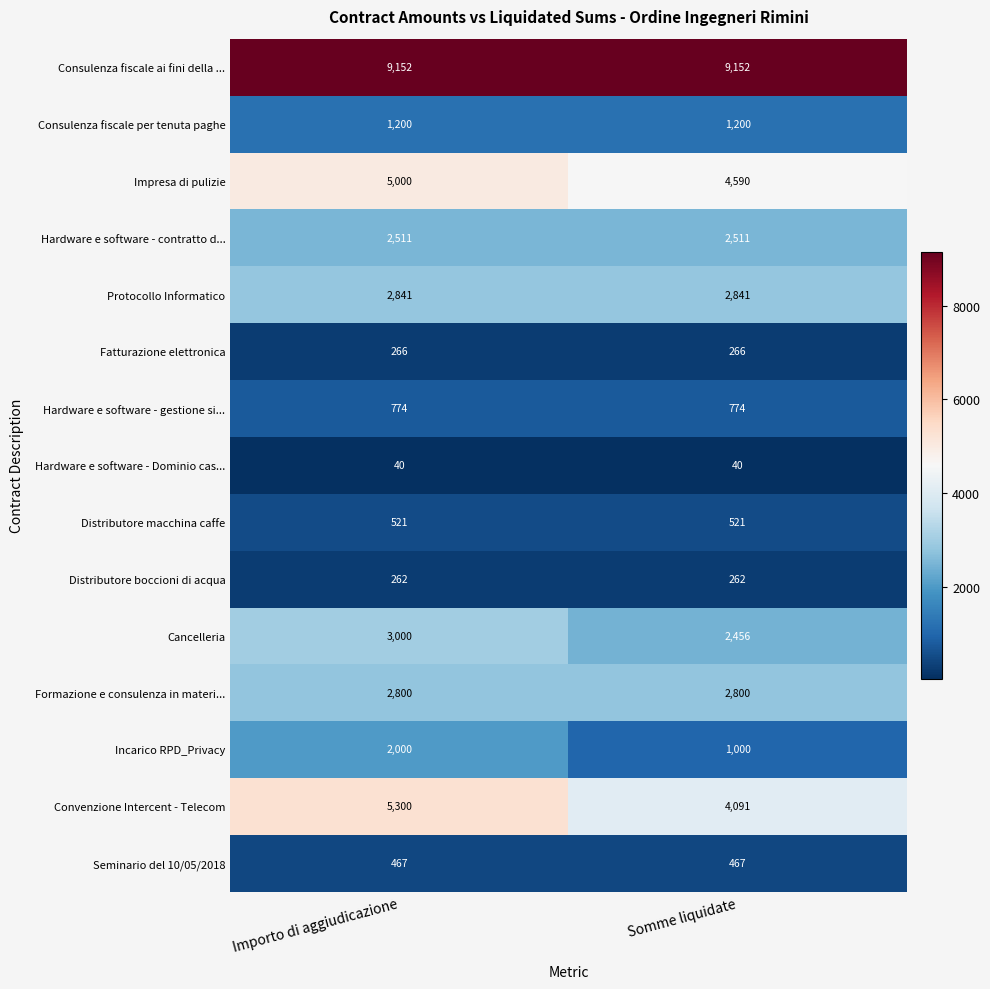

List the series in order of their peak value, lowest first.

Hardware e software - Dominio cas..., Distributore boccioni di acqua, Fatturazione elettronica, Seminario del 10/05/2018, Distributore macchina caffe, Hardware e software - gestione si..., Consulenza fiscale per tenuta paghe, Incarico RPD_Privacy, Hardware e software - contratto d..., Formazione e consulenza in materi..., Protocollo Informatico, Cancelleria, Impresa di pulizie, Convenzione Intercent - Telecom, Consulenza fiscale ai fini della ...